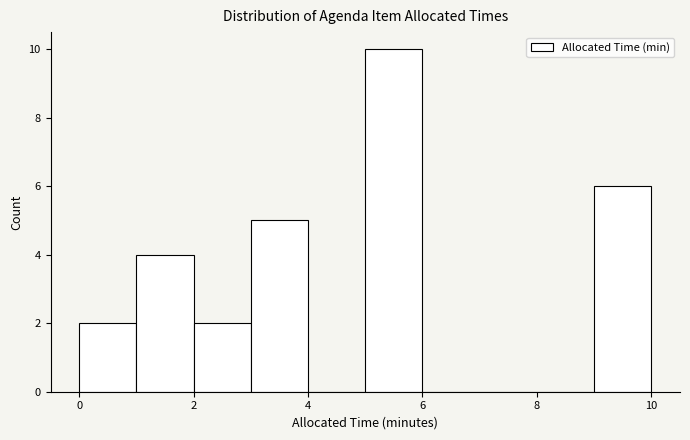

Reading left to right, list every bar in this chart as the range it spans on the x-axis followed by its height. The values are not printed on the chart, so give them approximately, as read against the axis.

0 to 1: 2
1 to 2: 4
2 to 3: 2
3 to 4: 5
4 to 5: 0
5 to 6: 10
6 to 7: 0
7 to 8: 0
8 to 9: 0
9 to 10: 6